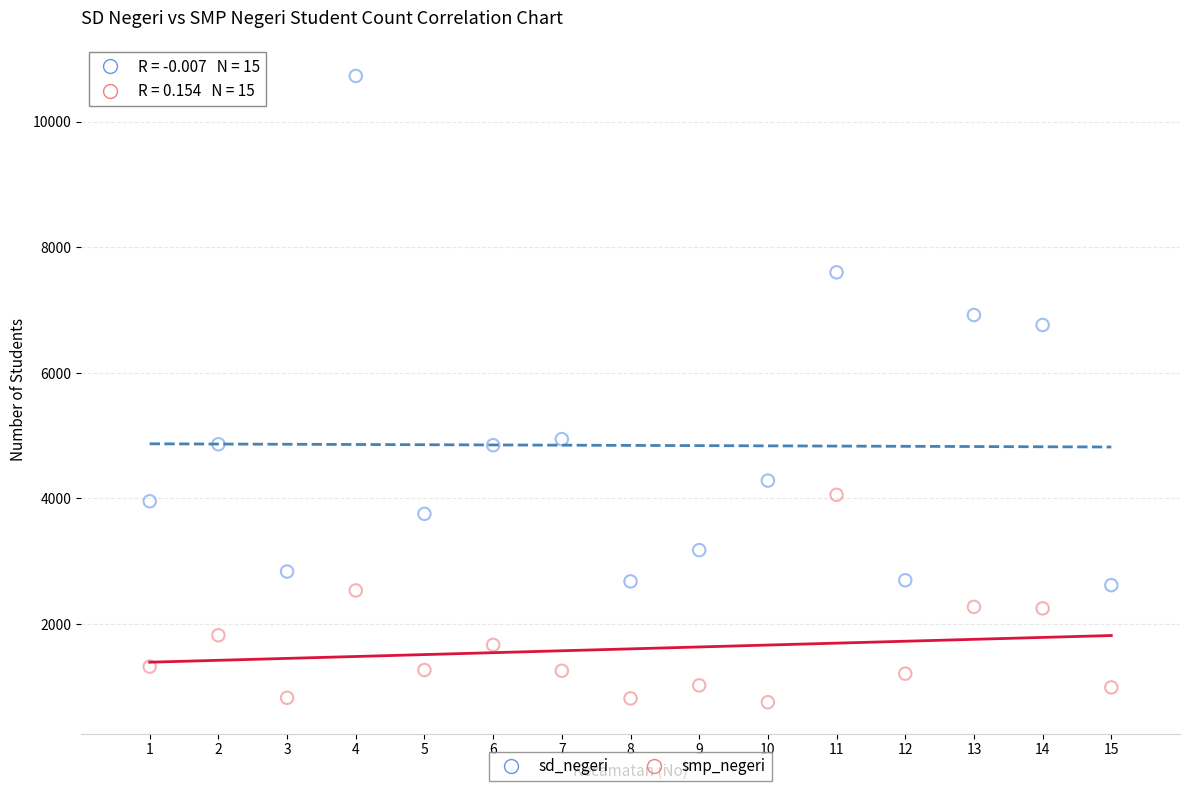

Across all data points, what is the range of Y values (max minus min)?

9973